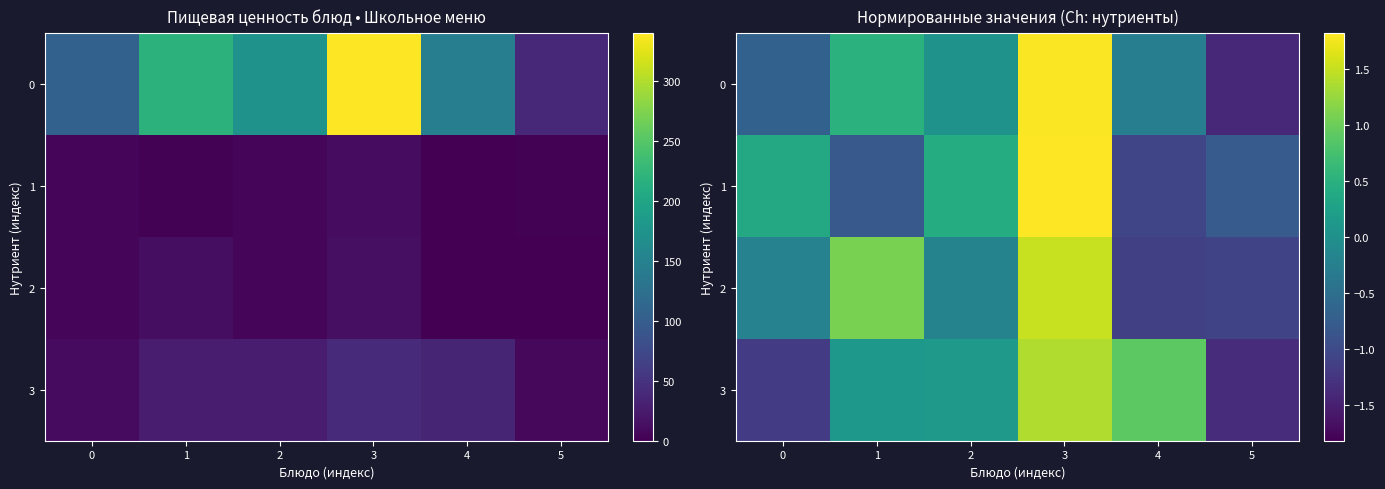

The value of 2 at 2 is -0.1. True or false?

False